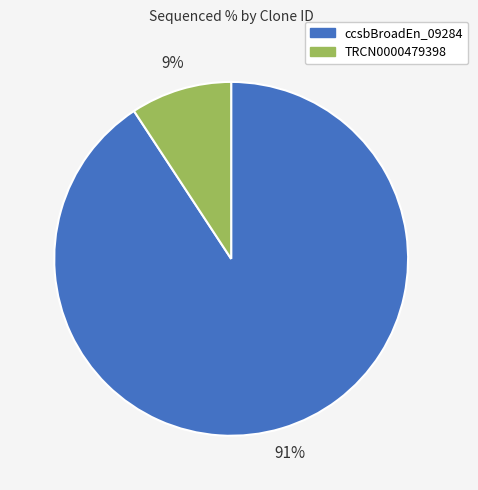

To the nearest percent, what is the combined percentage of ccsbBroadEn_09284 and TRCN0000479398?

100%